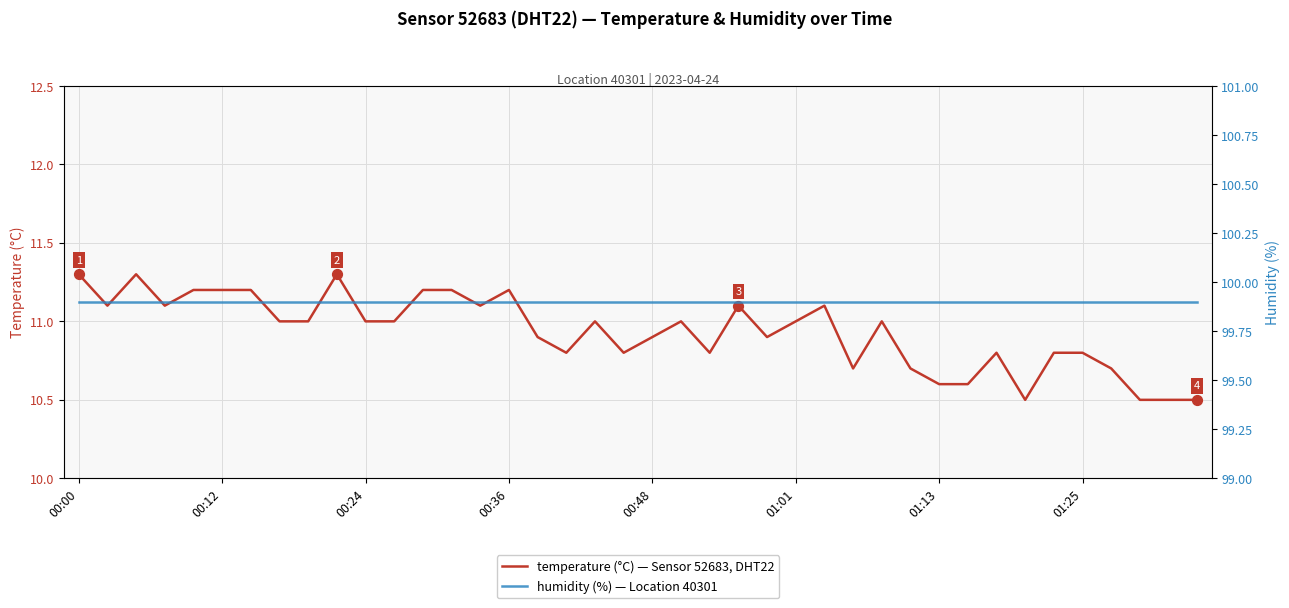

Which series contains the highest Y value?

humidity